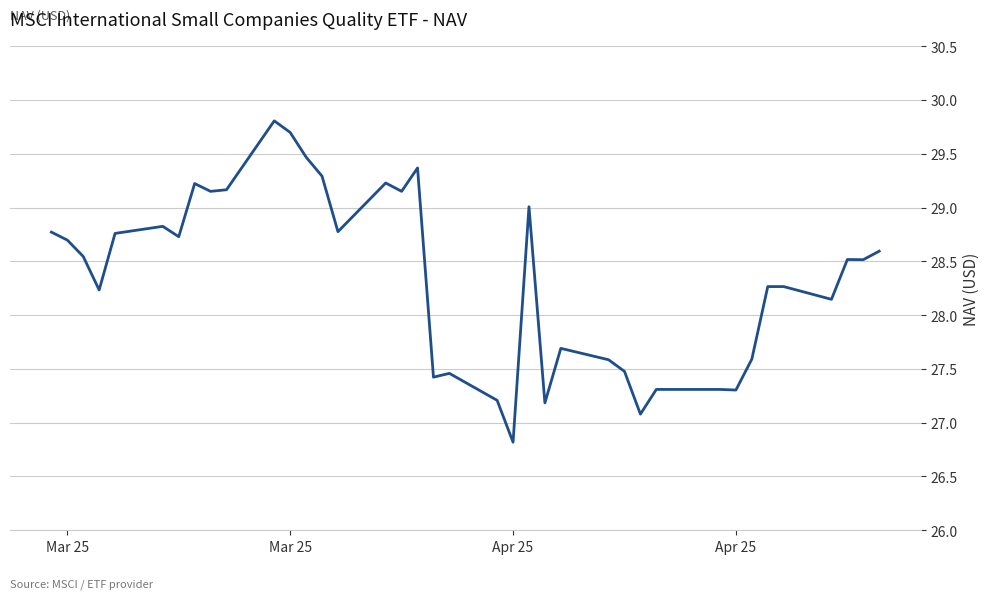

What is the greatest value displayed?

29.8